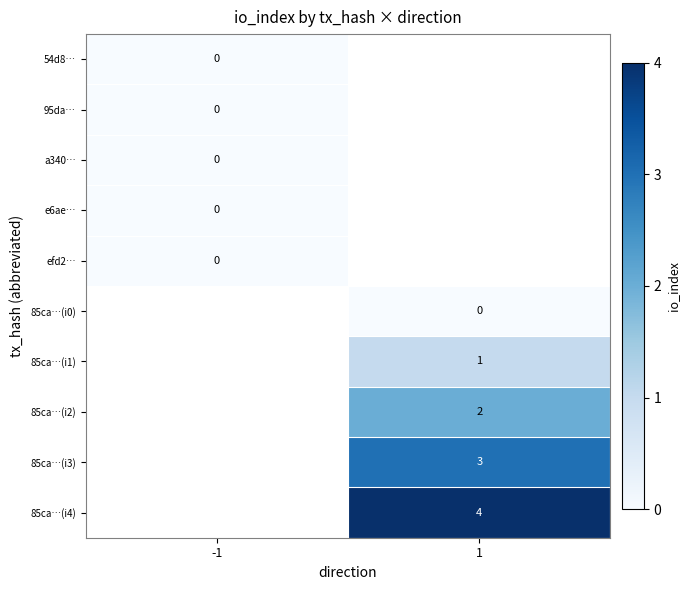

True or false: 85ca…(i1) has a value of 1 at 1.

True